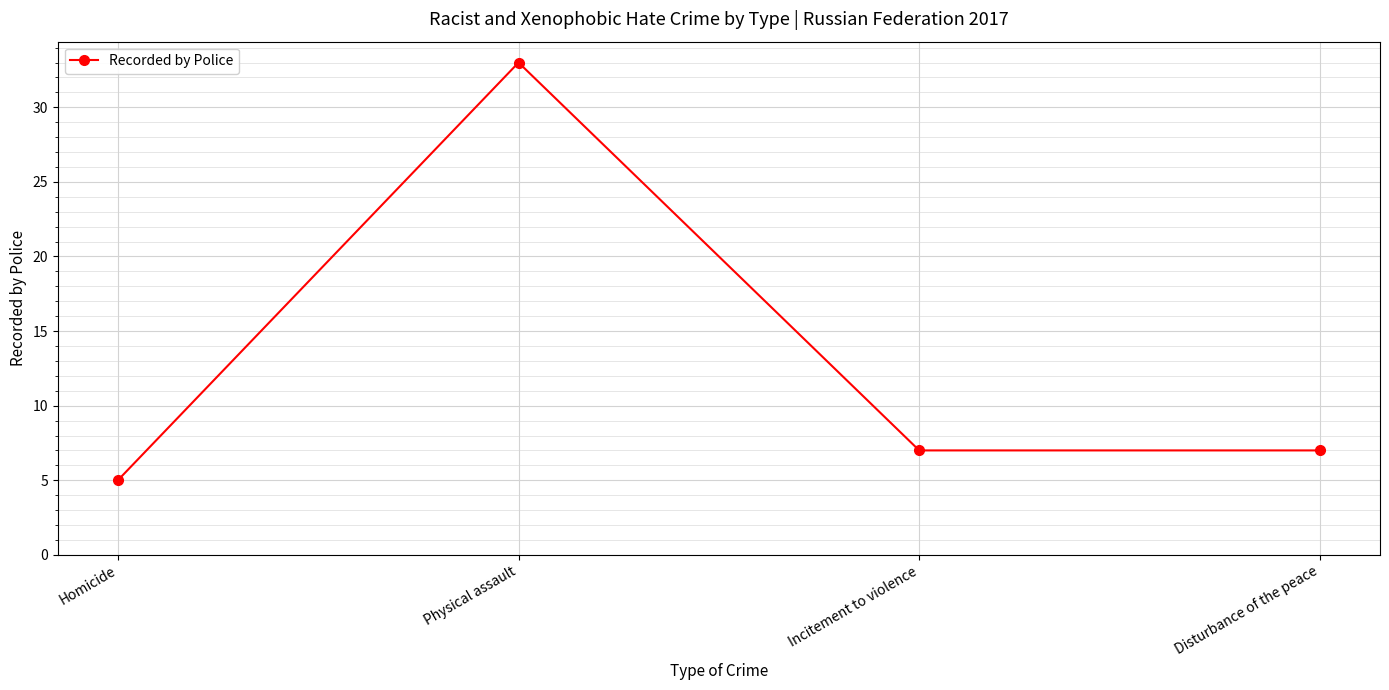

What is the average value?

13